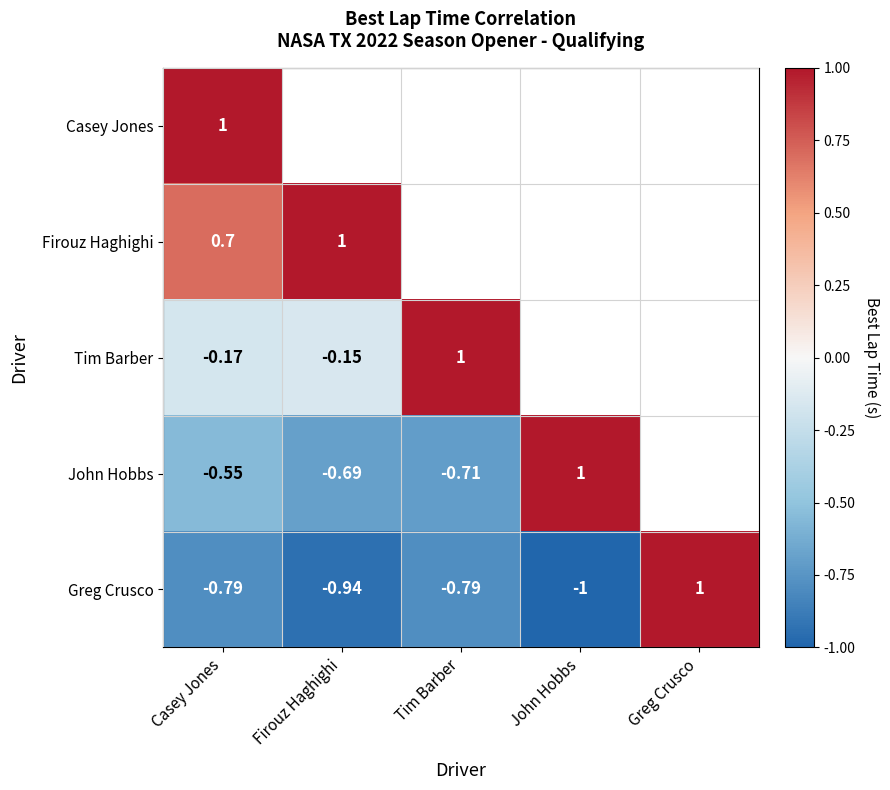

At Firouz Haghighi, list the series in order from largest to smallest.

Firouz Haghighi, Casey Jones, Tim Barber, John Hobbs, Greg Crusco